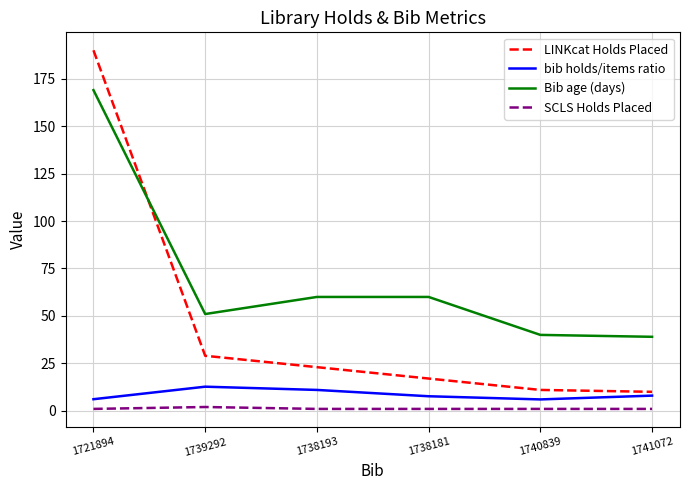

Which category has the highest value across all series?

1721894